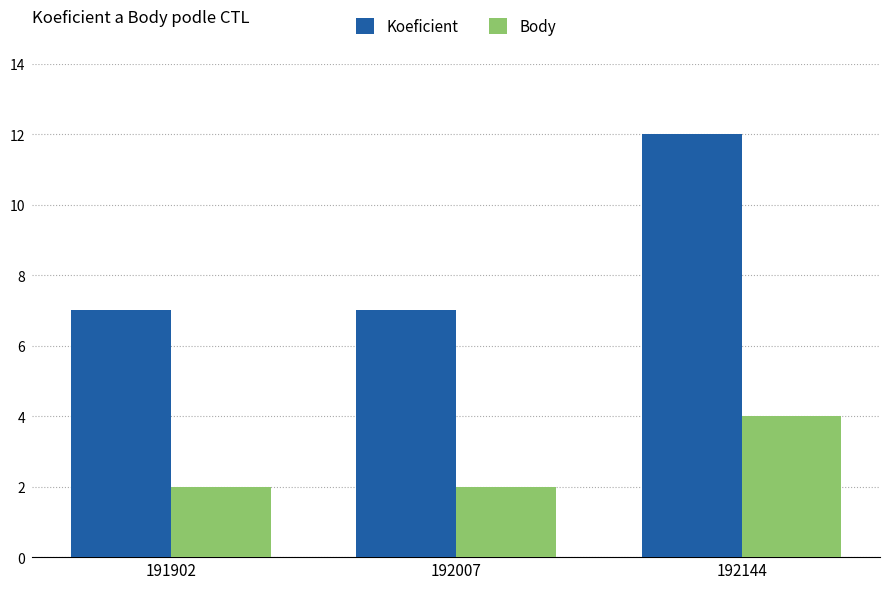

What is the value of the Body bar at the 2nd from the left?

2